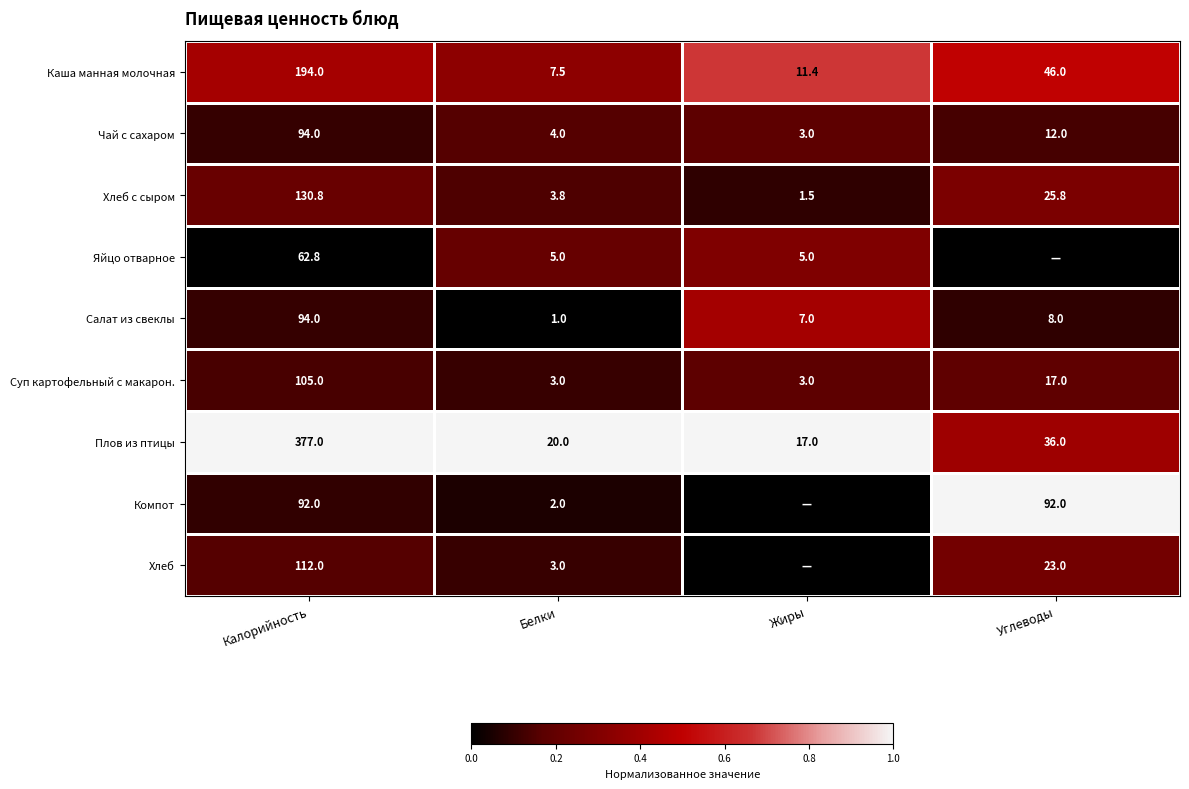

True or false: Каша манная молочная has a value of 12.9 at Белки.

False